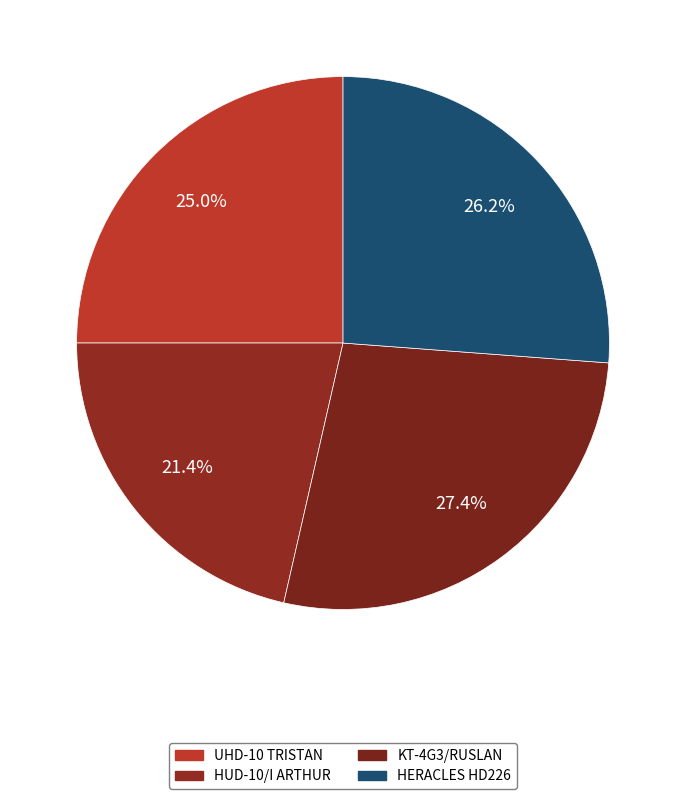

How many segments does this pie chart have?

4